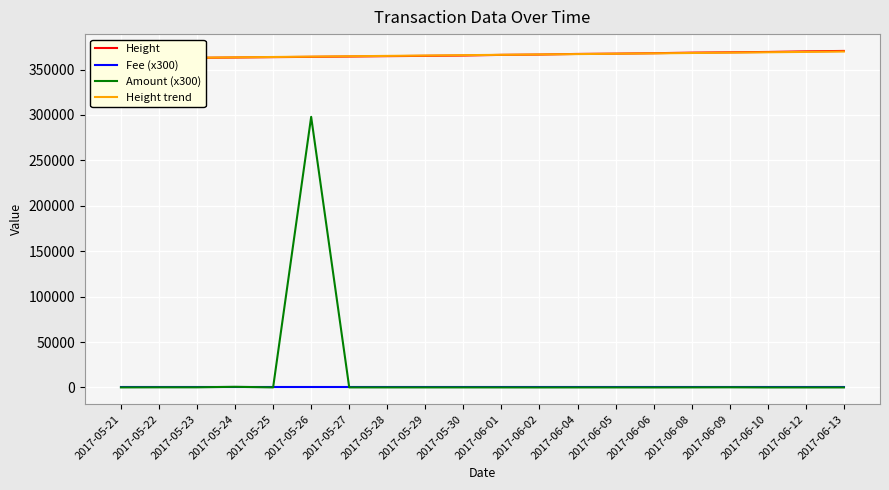

What is the sum of all Height trend values?

7321280.0